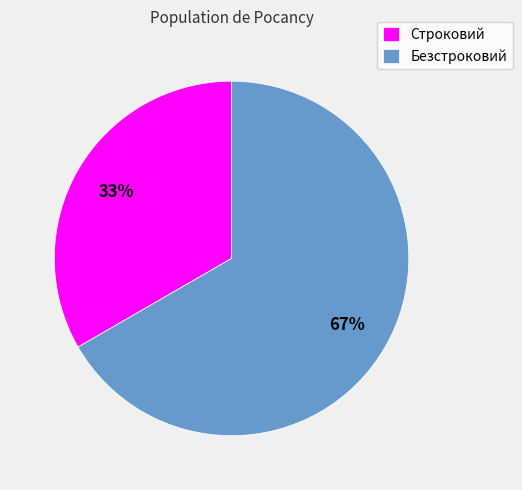

Combined, do Безстроковий and Строковий account for over 50%?

Yes